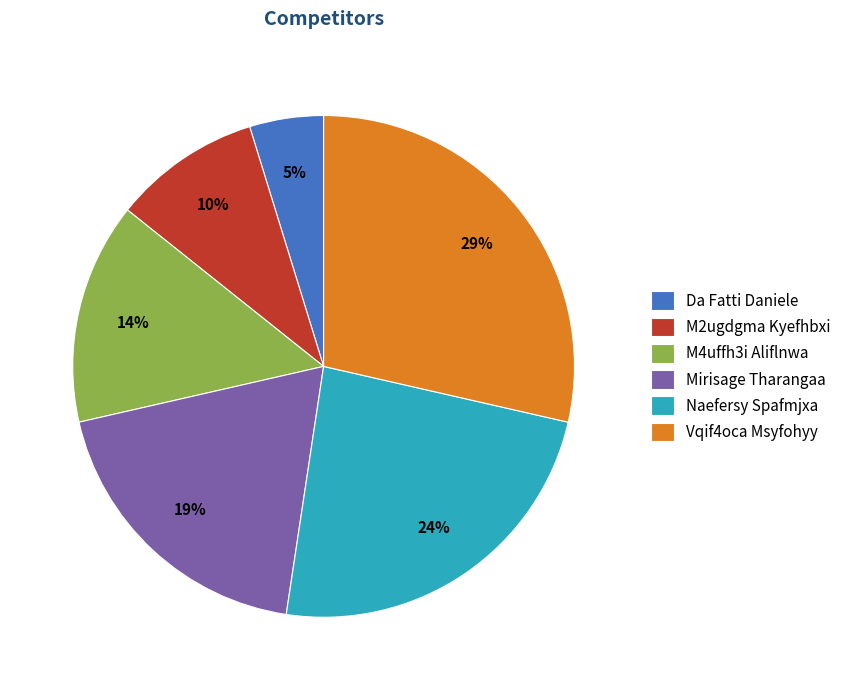

To the nearest percent, what is the average slice percentage?

17%